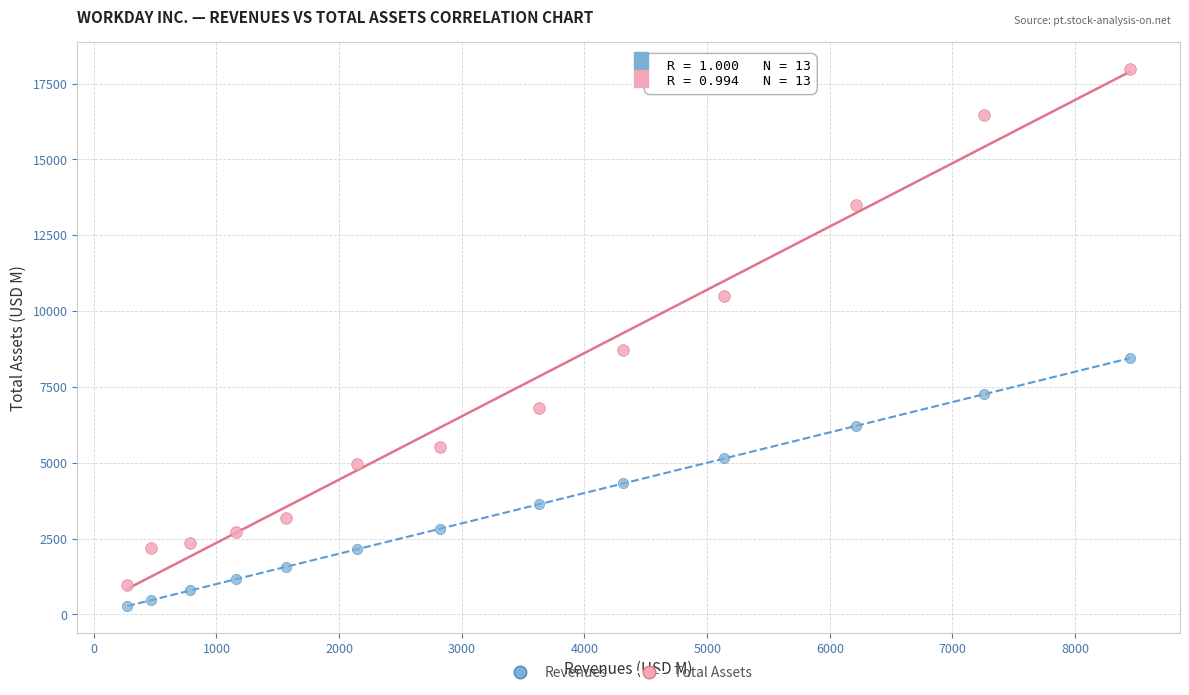

Across all series, what Y value is closest to 9125?

8718